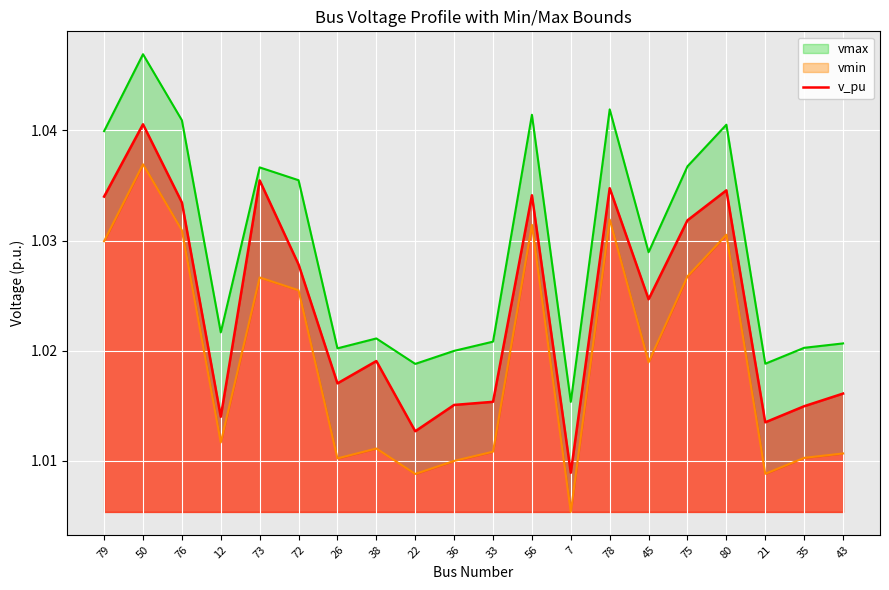

What position from the left is 7?

13